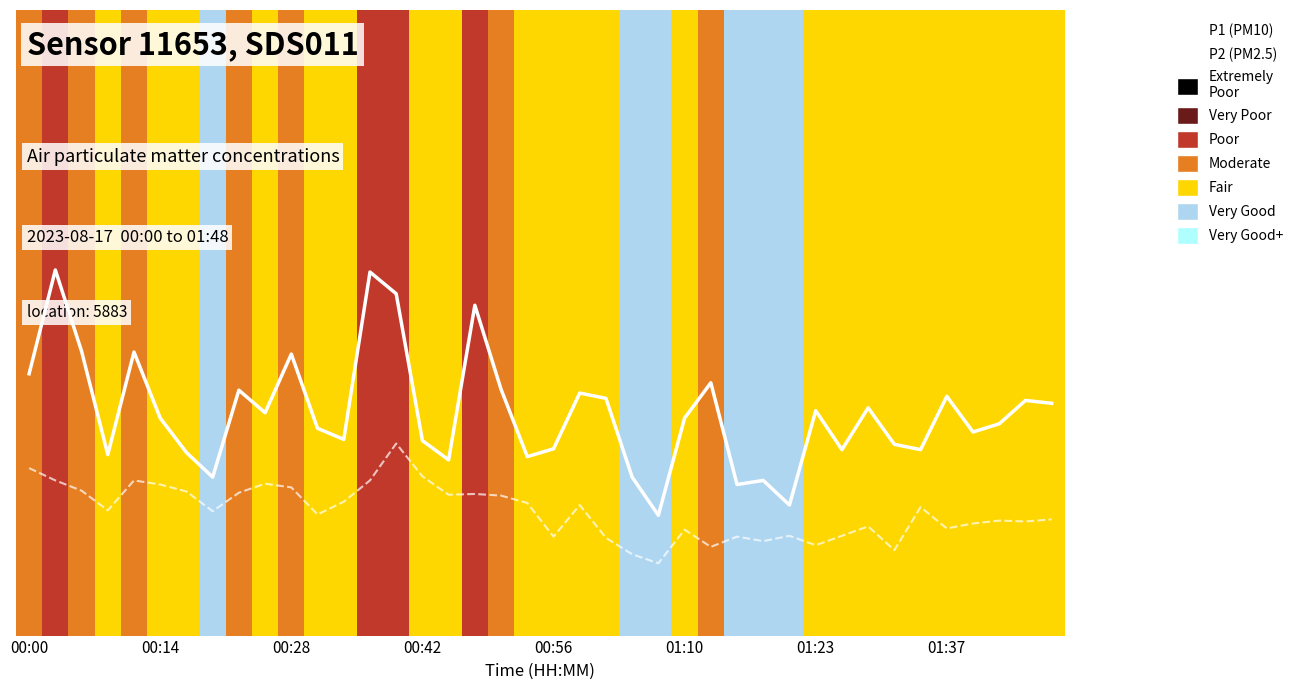

What are all the series names shown in the legend?

P1 (PM10), P2 (PM2.5)